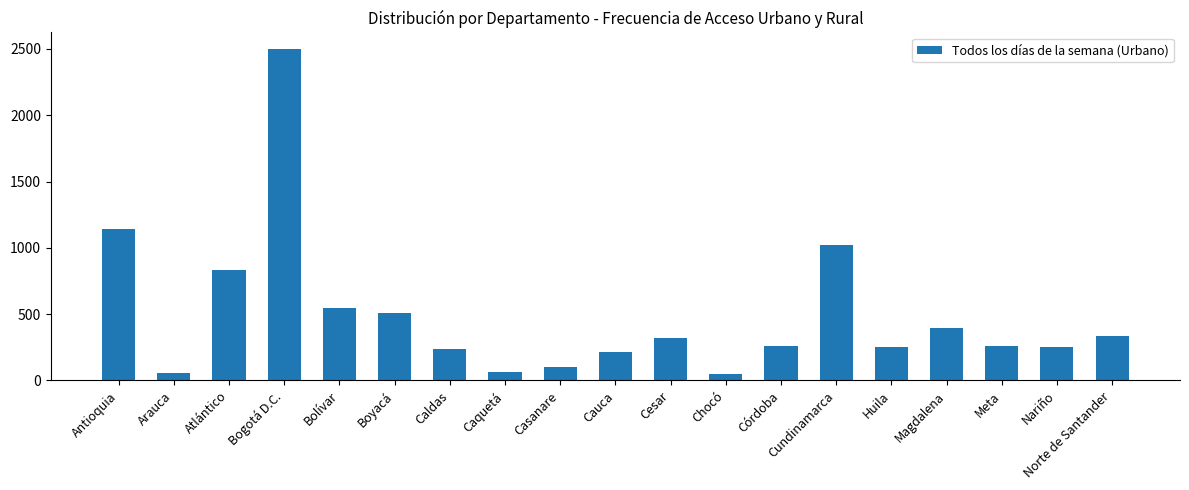

What is the value of the 5th bar from the left?

544